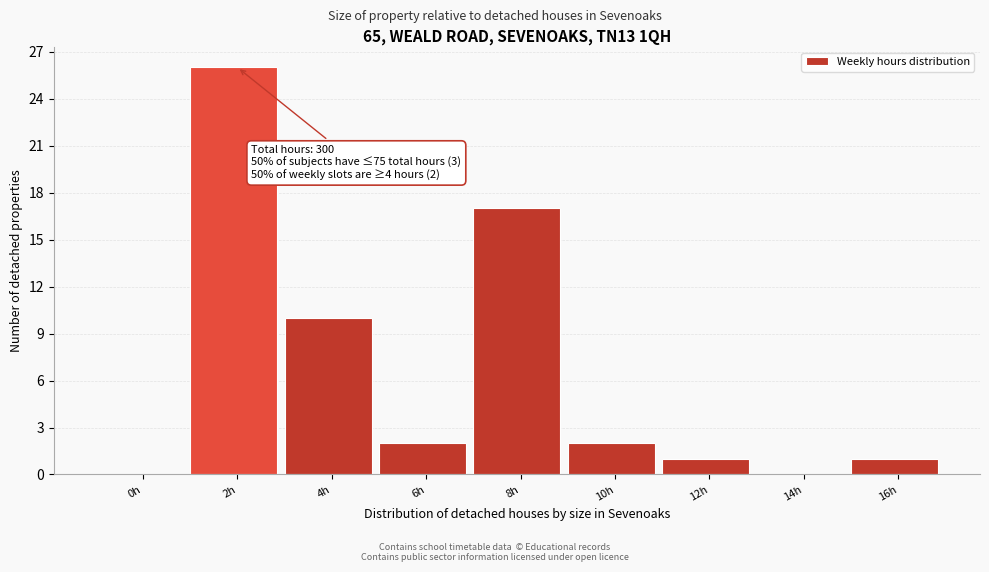

Reading left to right, list all the values displayed in this chart.

0h=0	2h=26	4h=10	6h=2	8h=17	10h=2	12h=1	14h=0	16h=1